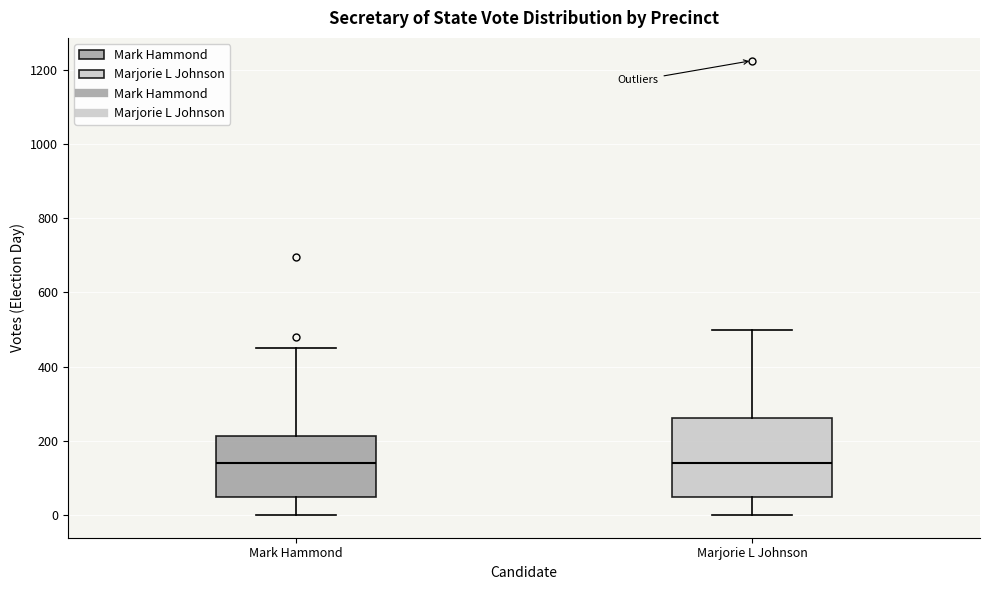

Reading left to right, read every box against the y-axis: the position of its median line, the range the box covers, and the ends of its whiskers. The values are not printed on the chart, so give them approximately, as read against the axis.

Mark Hammond: median 140, box 40 to 220, whiskers 0 to 440
Marjorie L Johnson: median 140, box 40 to 260, whiskers 0 to 500